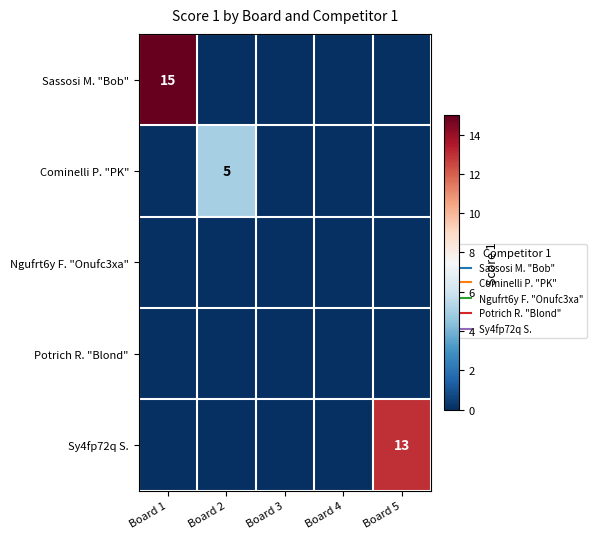

At which category is the sum across all series the highest?

Board 1